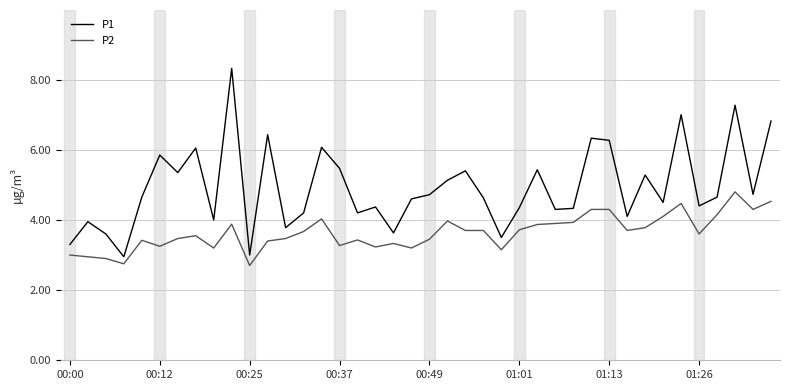

Which series has the largest total across all categories?

P1